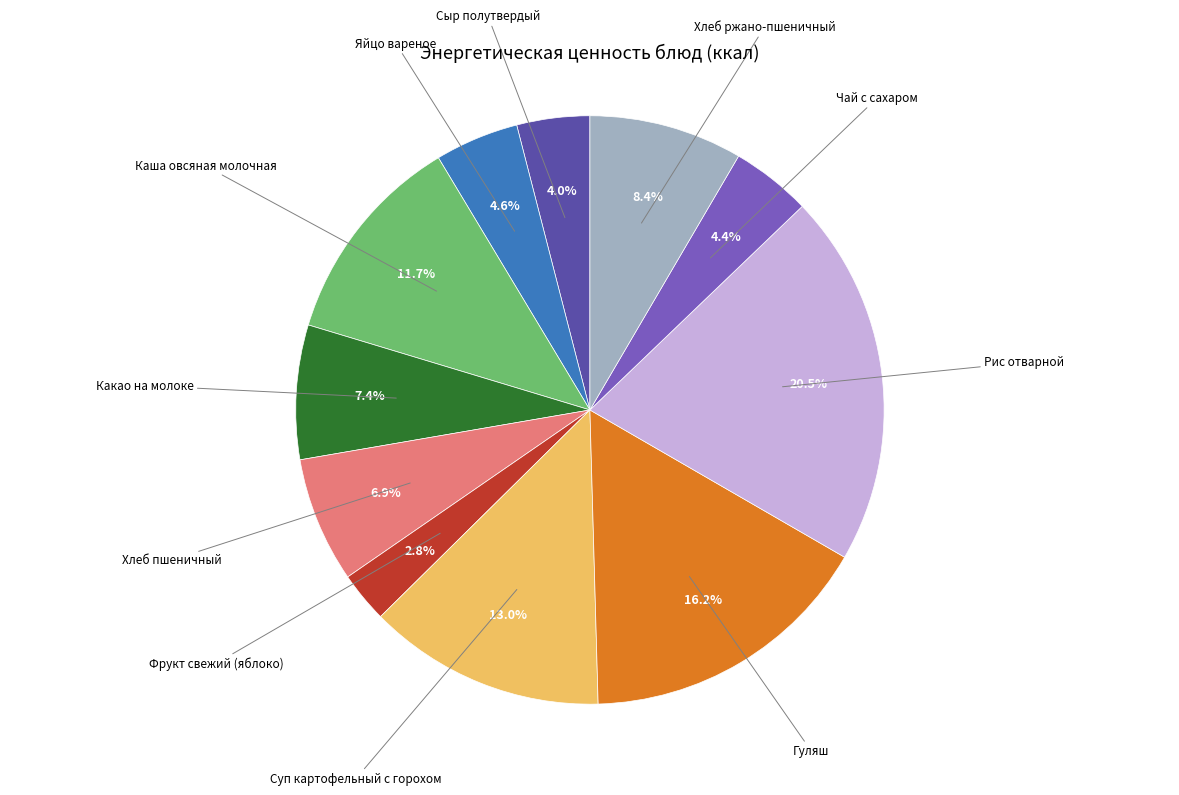

Does any single category account for the majority?

No